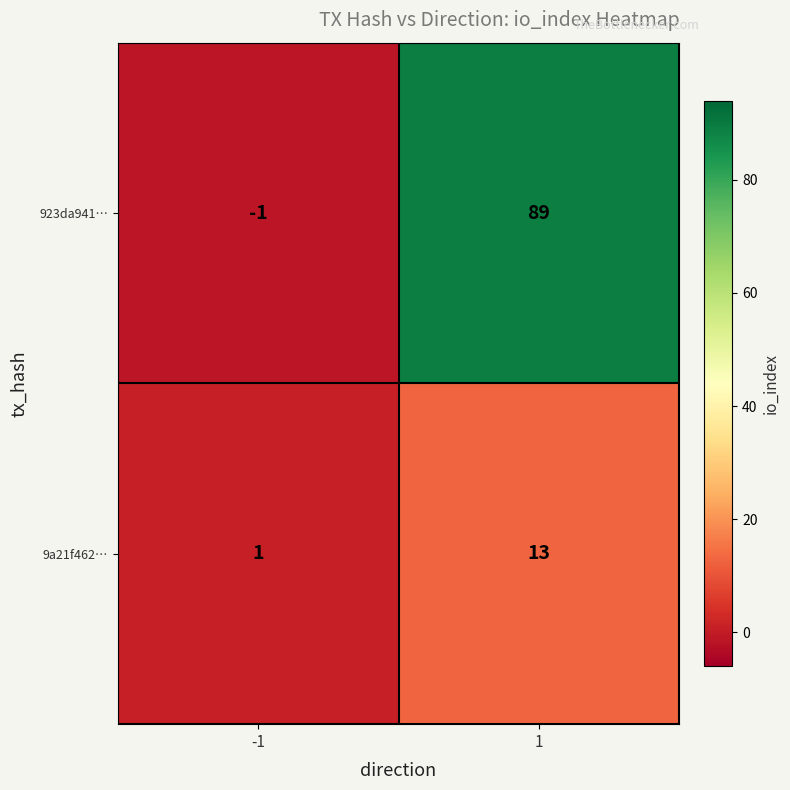

Count the number of categories in the chart.

2